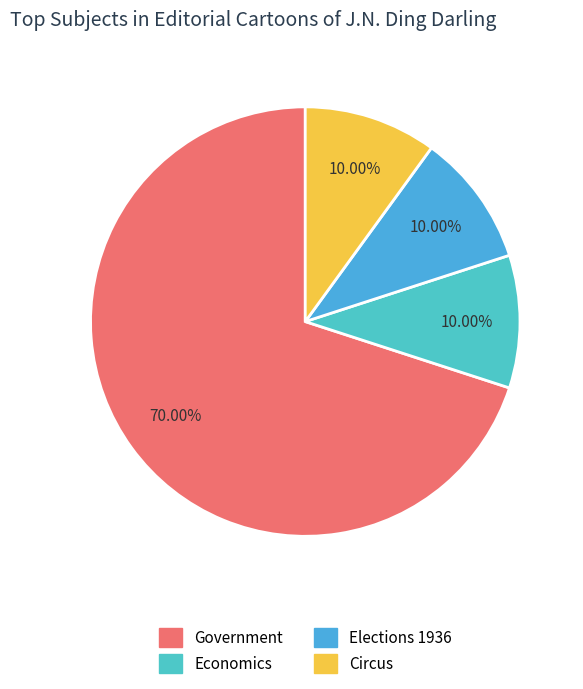

To the nearest percent, what portion does Elections 1936 represent?

10%